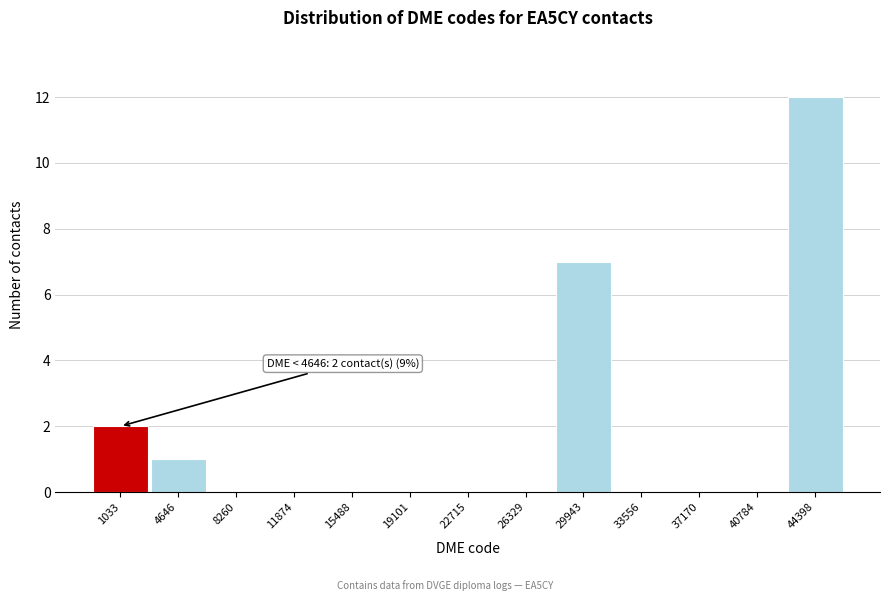

Reading left to right, transcribe all the data shown in this chart.

1033=2	4646=1	8260=0	11874=0	15488=0	19101=0	22715=0	26329=0	29943=7	33556=0	37170=0	40784=0	44398=12